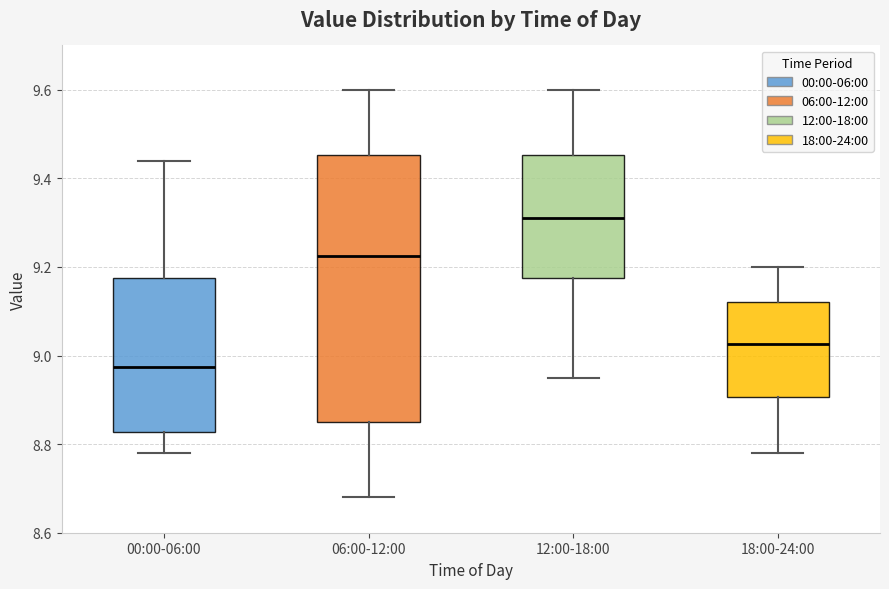

Where is the upper edge of the box for 00:00-06:00 on the y-axis? The values are not printed on the chart, so give them approximately, as read against the axis.

9.18